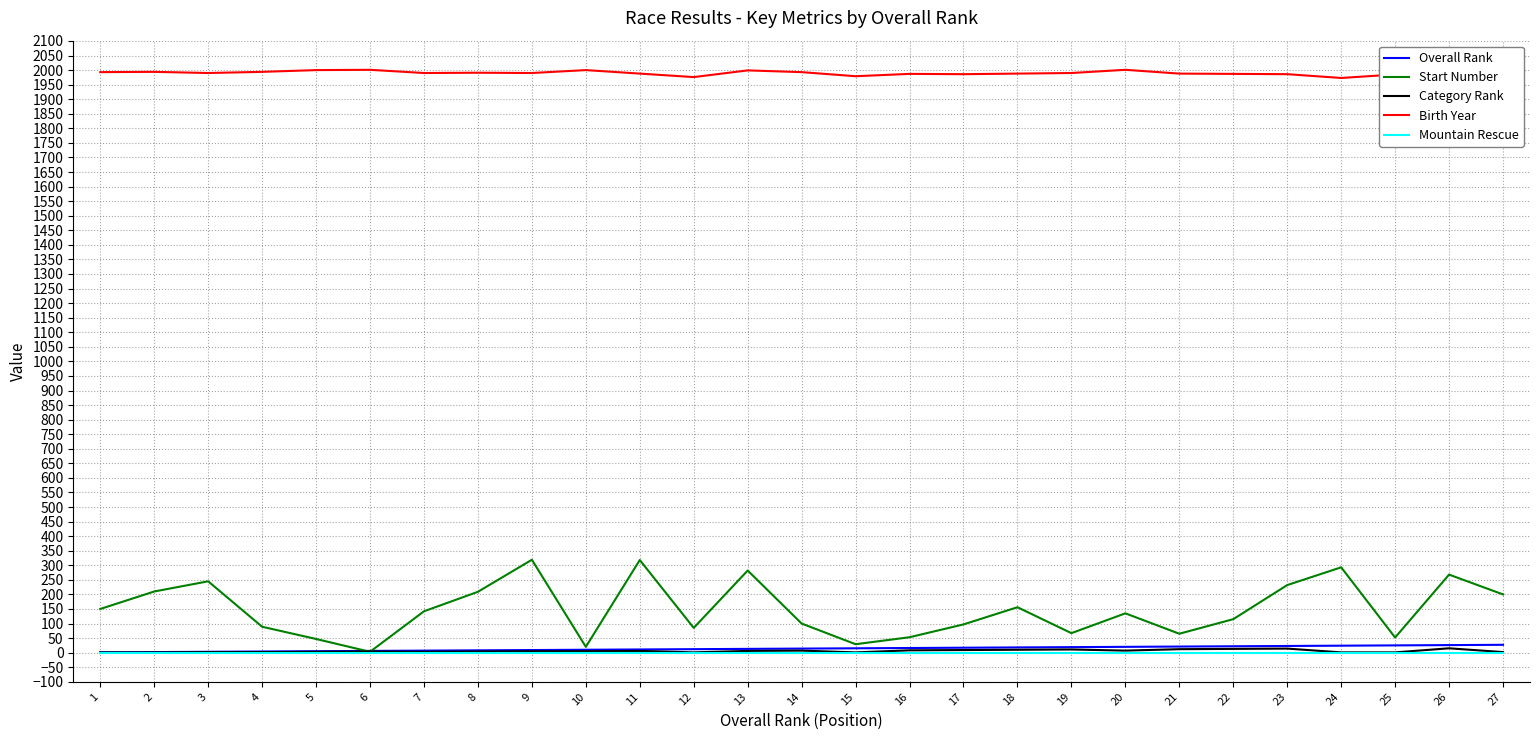

Count the number of categories in the chart.

27